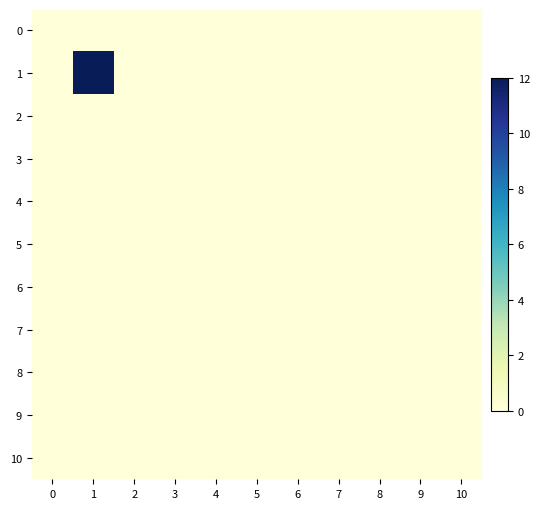

At how many categories does at least one series exceed 2?

1